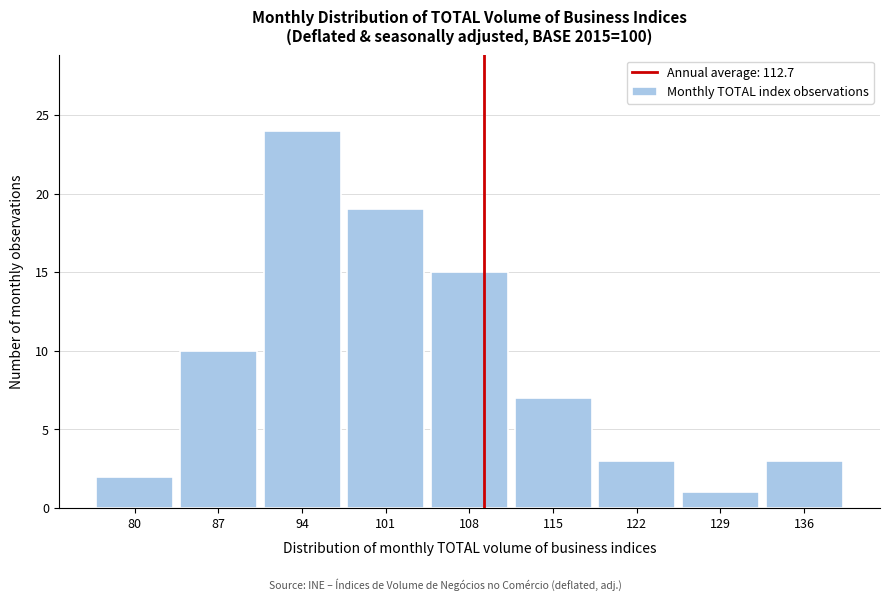

Reading right to left, extract all data points from this chart.

136=3	129=1	122=3	115=7	108=15	101=19	94=24	87=10	80=2